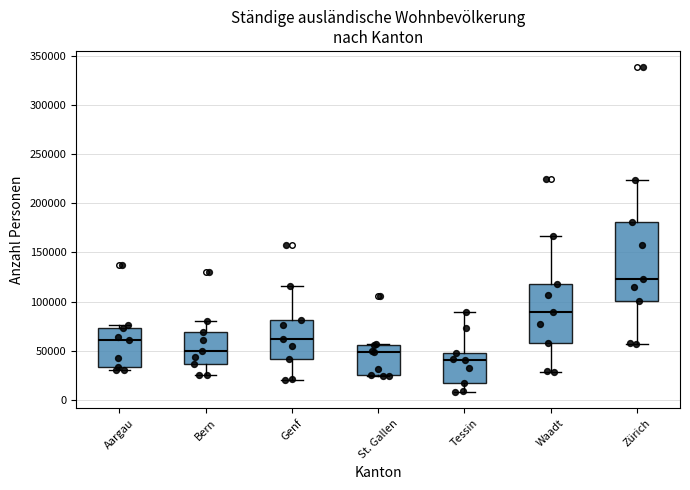

Which box is the tallest, from its lower edge to its upper edge?

Zürich